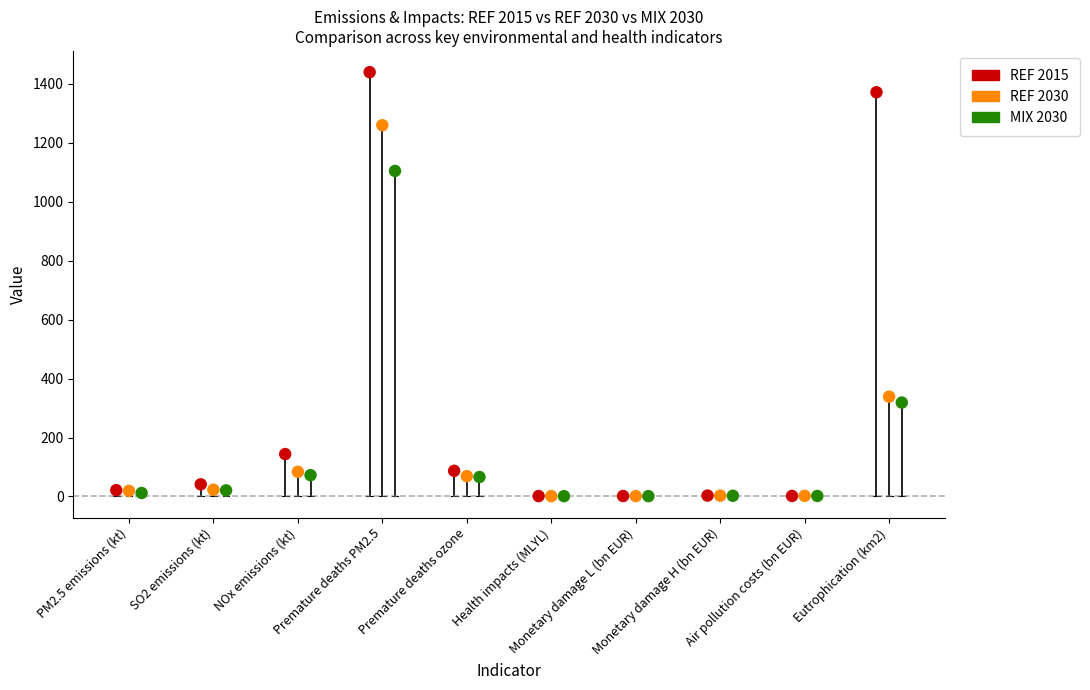

What are all the series names shown in the legend?

REF 2015, REF 2030, MIX 2030